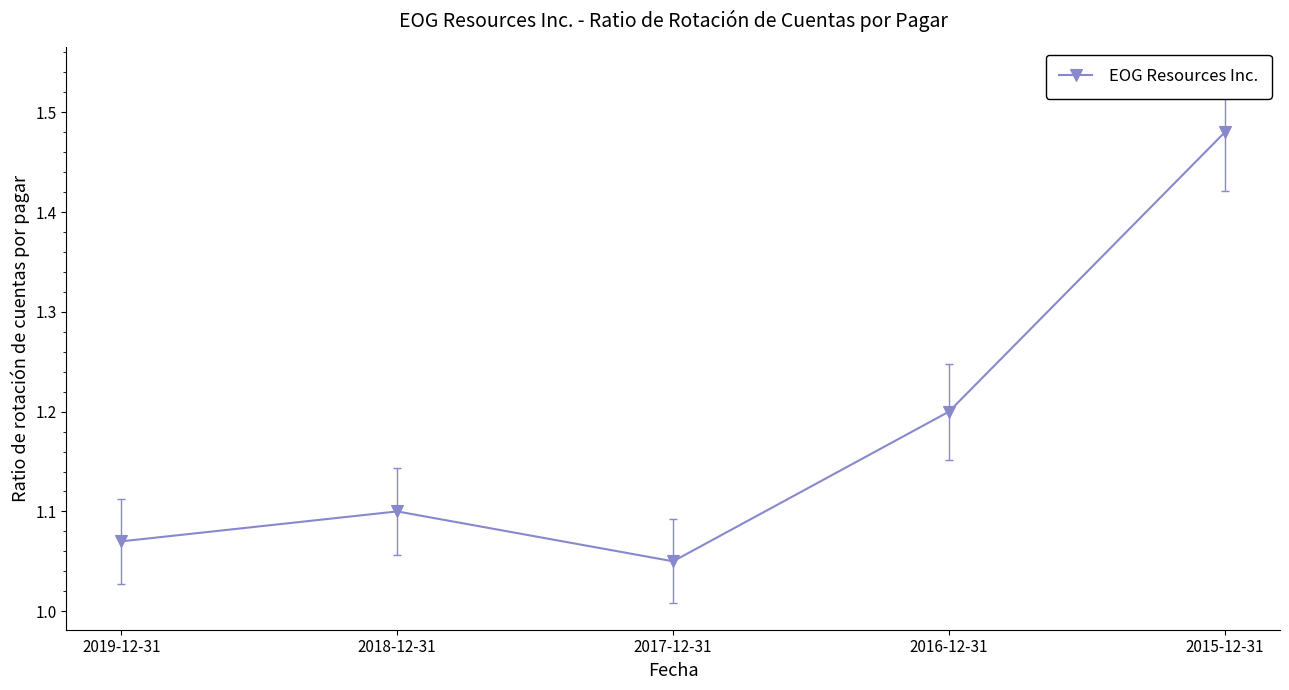

How many values are between 1 and 2?

5